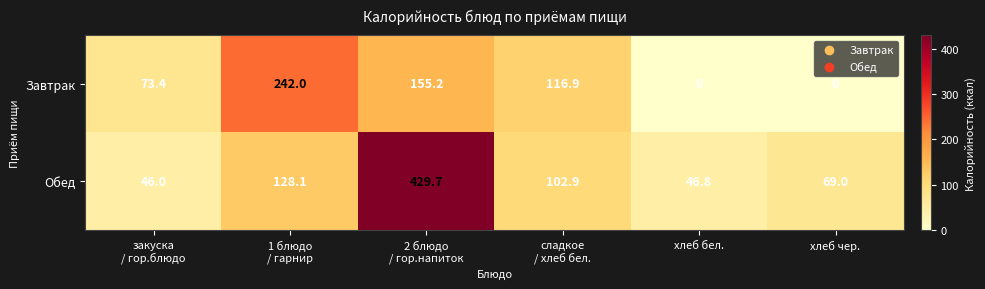

Count the number of categories in the chart.

6